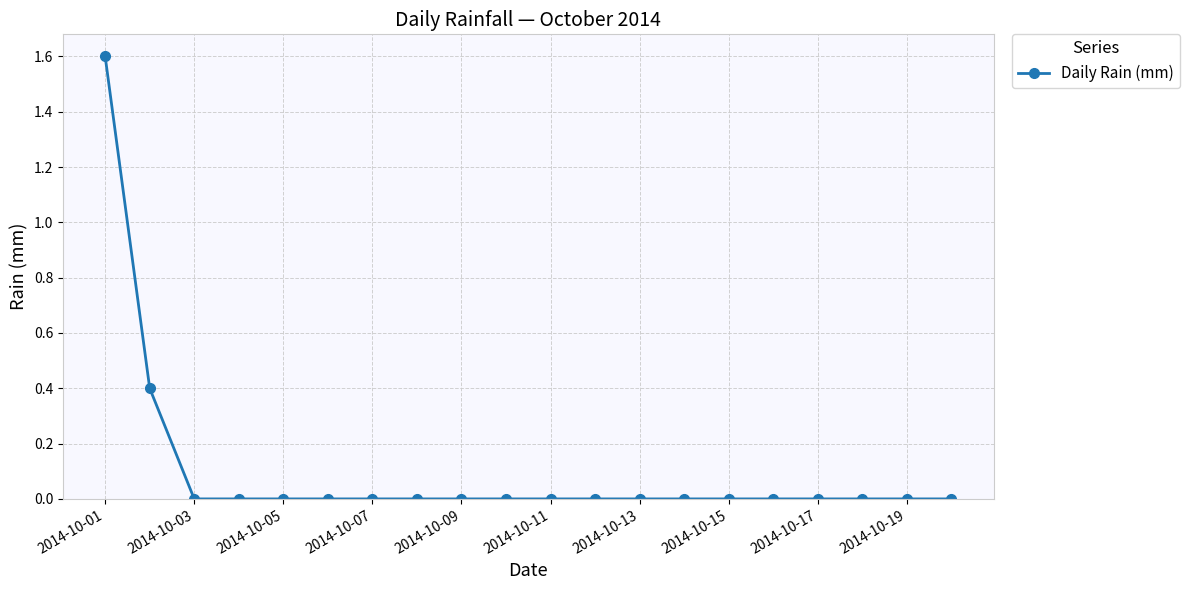

What is the difference between the second highest and minimum values?

0.4